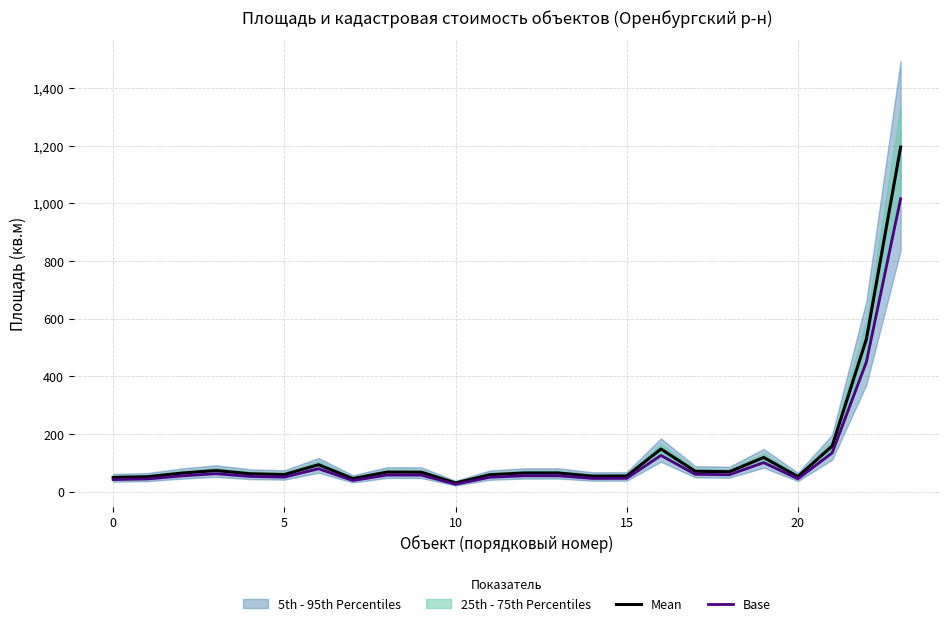

Is it true that Base equals 57.6 at 8?

True